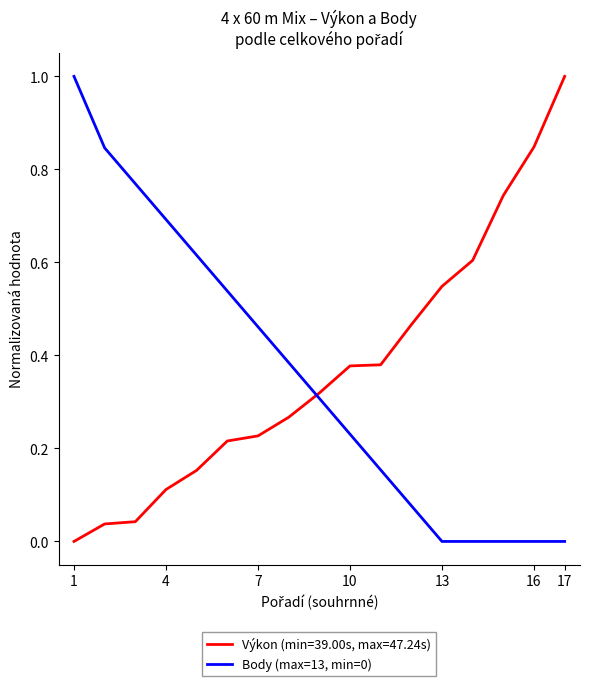

What is the difference between the maximum and minimum values in the Výkon (min=39.00s, max=47.24s) series?

1.0